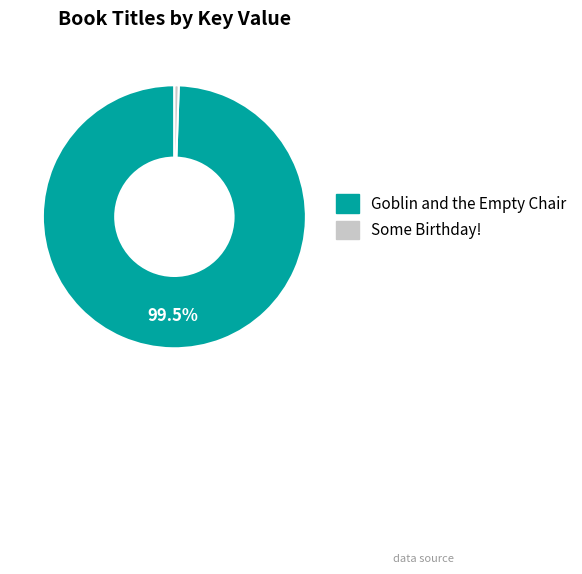

To the nearest percent, what is the difference between the largest and smallest slice percentages?

99%